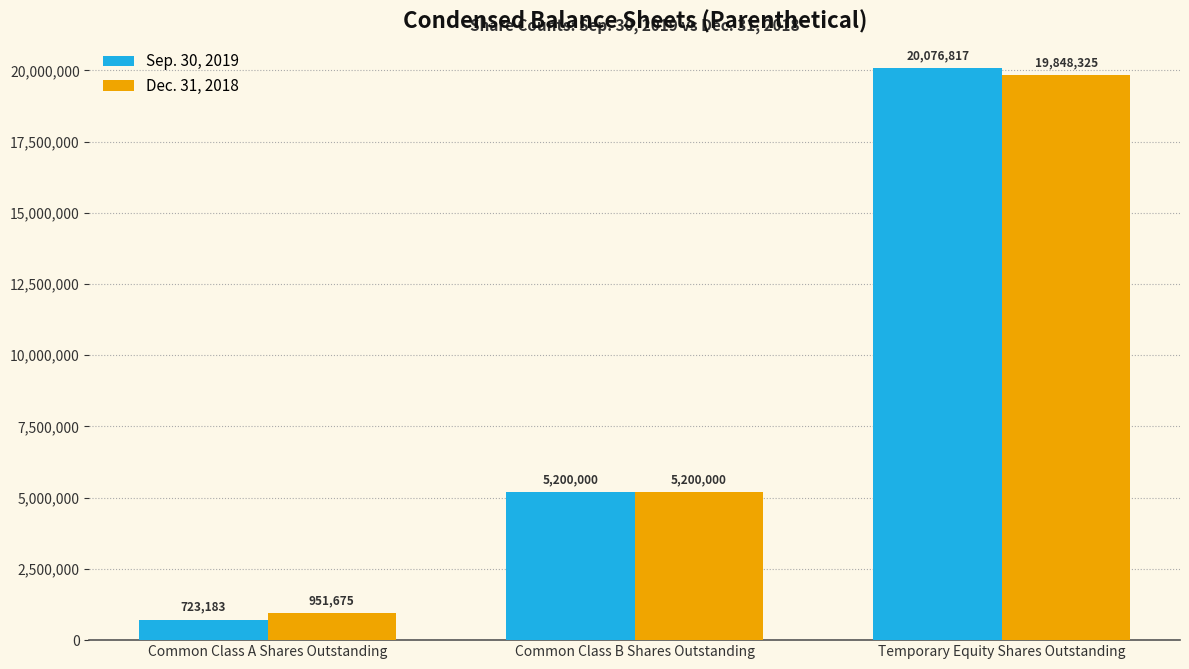

Which series changed the most between Common Class A Shares Outstanding and Temporary Equity Shares Outstanding?

Sep. 30, 2019